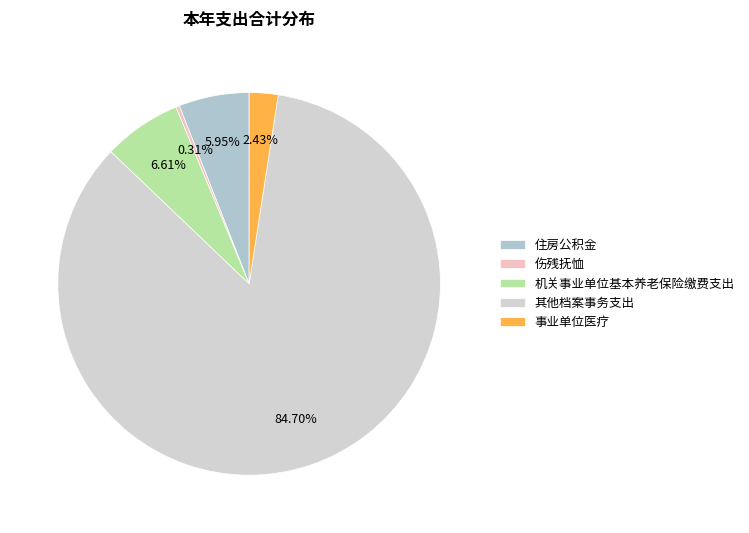

Between 机关事业单位基本养老保险缴费支出 and 其他档案事务支出, which is larger?

其他档案事务支出